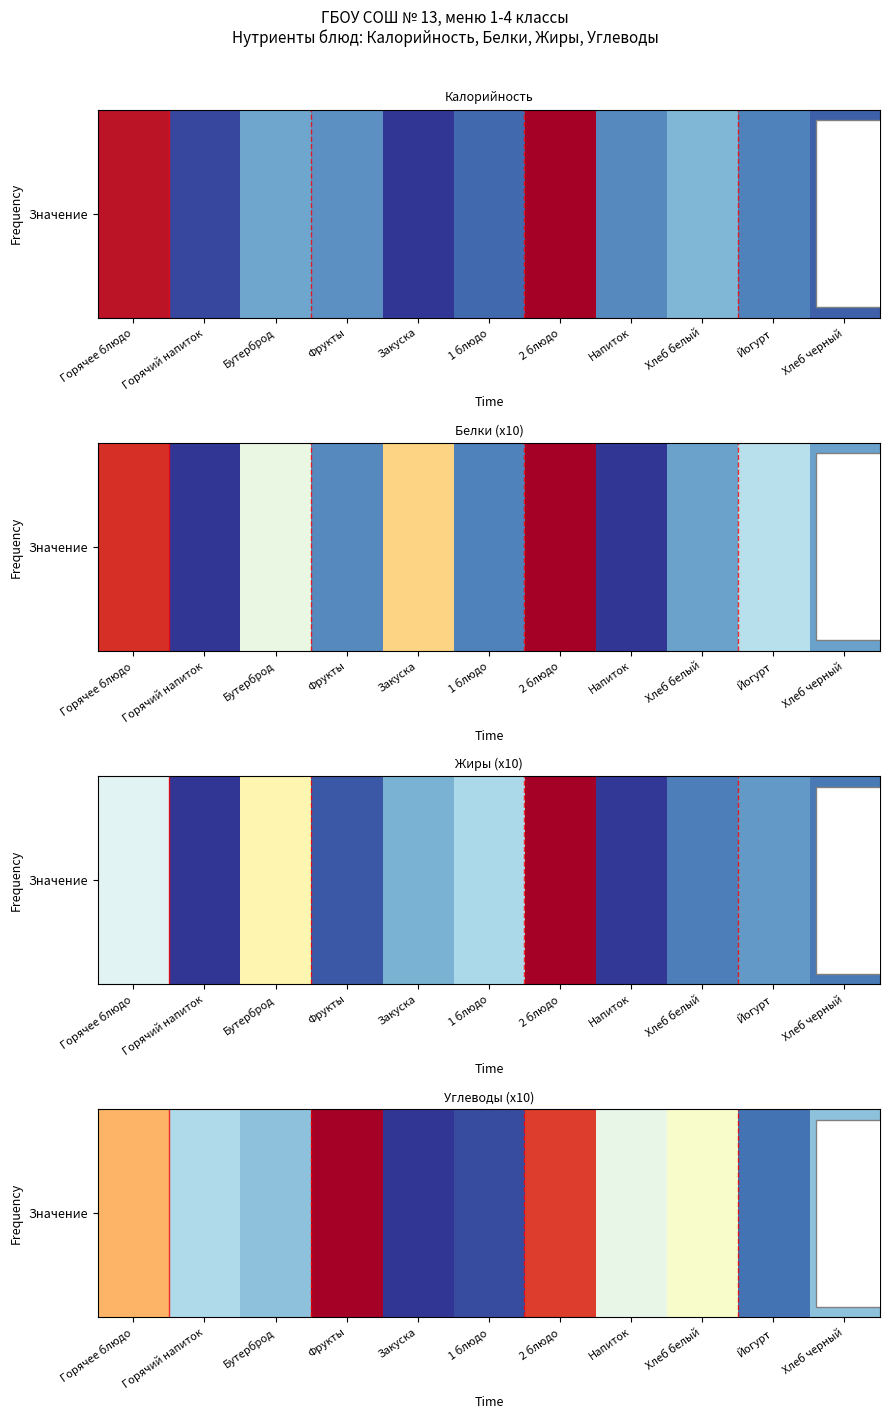

Reading left to right, list all the values displayed in this chart.

275.6	152.0	133.6	378.0	52.8	64.3	338.0	191.7	207.8	85.0	134.0